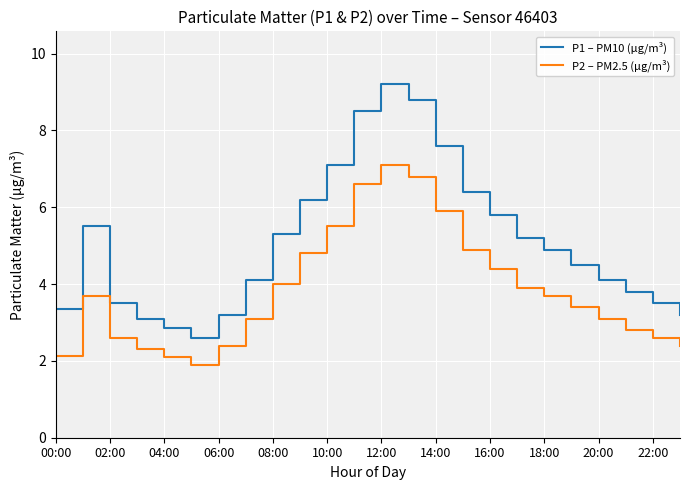

What is the minimum value for P2 – PM2.5 (µg/m³)?

1.9